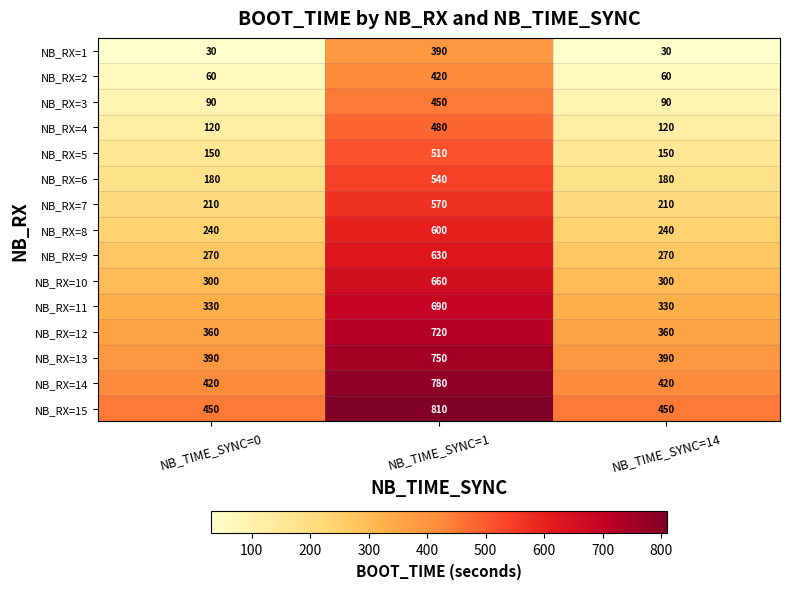

What is the spread (max minus min) of values at NB_TIME_SYNC=1?

420